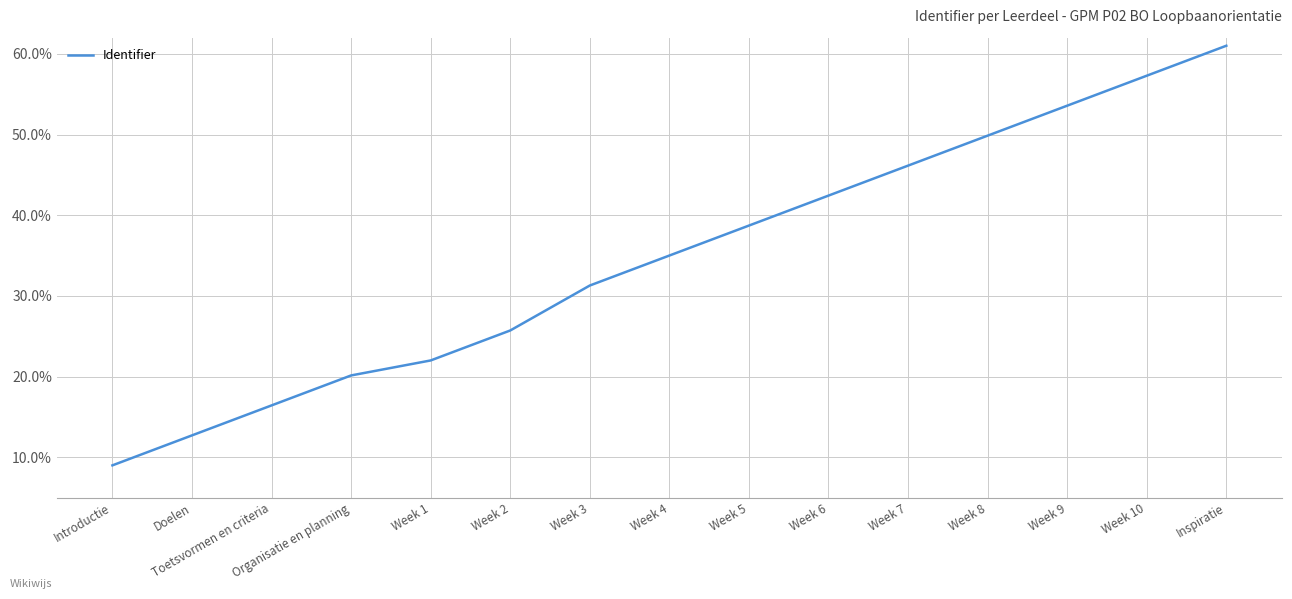

What is the greatest value displayed?

61.0